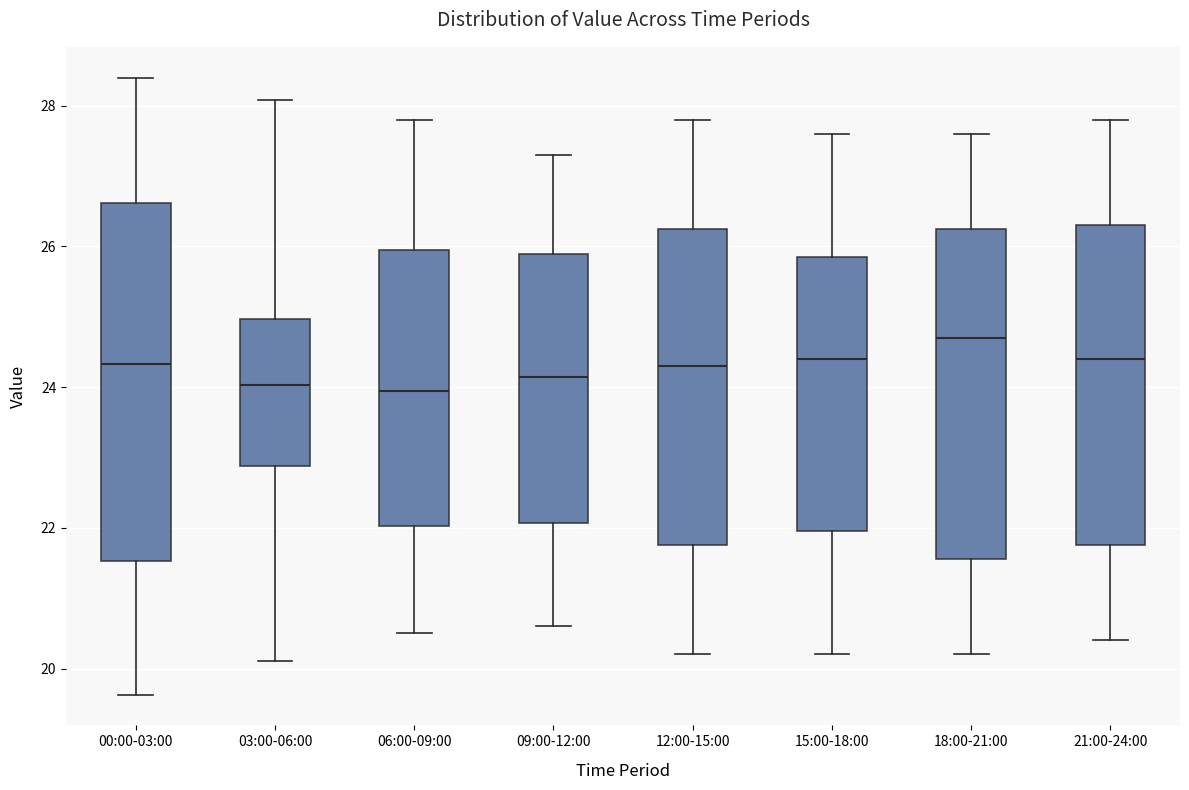

Which box has the highest median line?

18:00-21:00